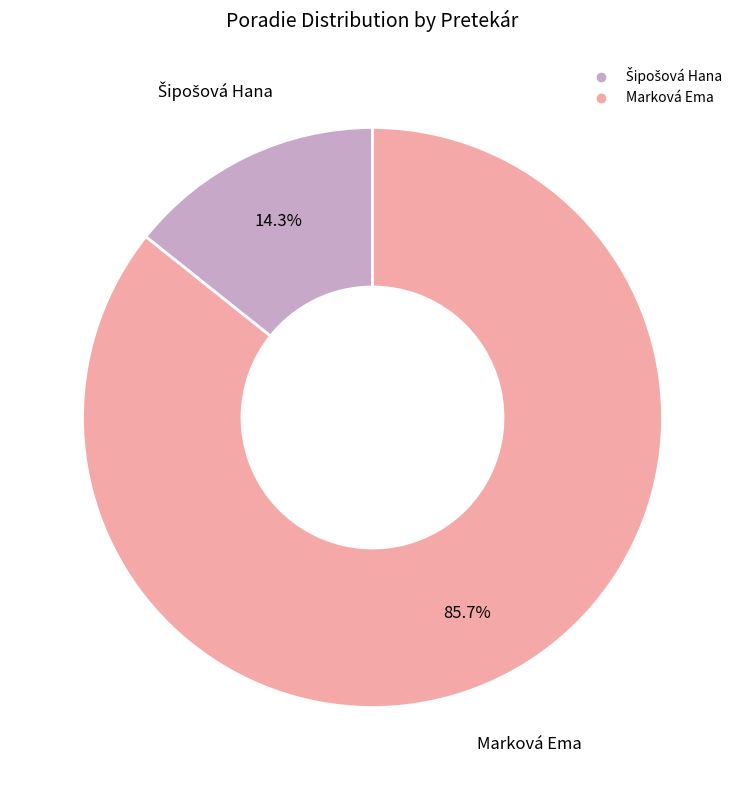

How much of the chart is everything except Marková Ema?

14.3%